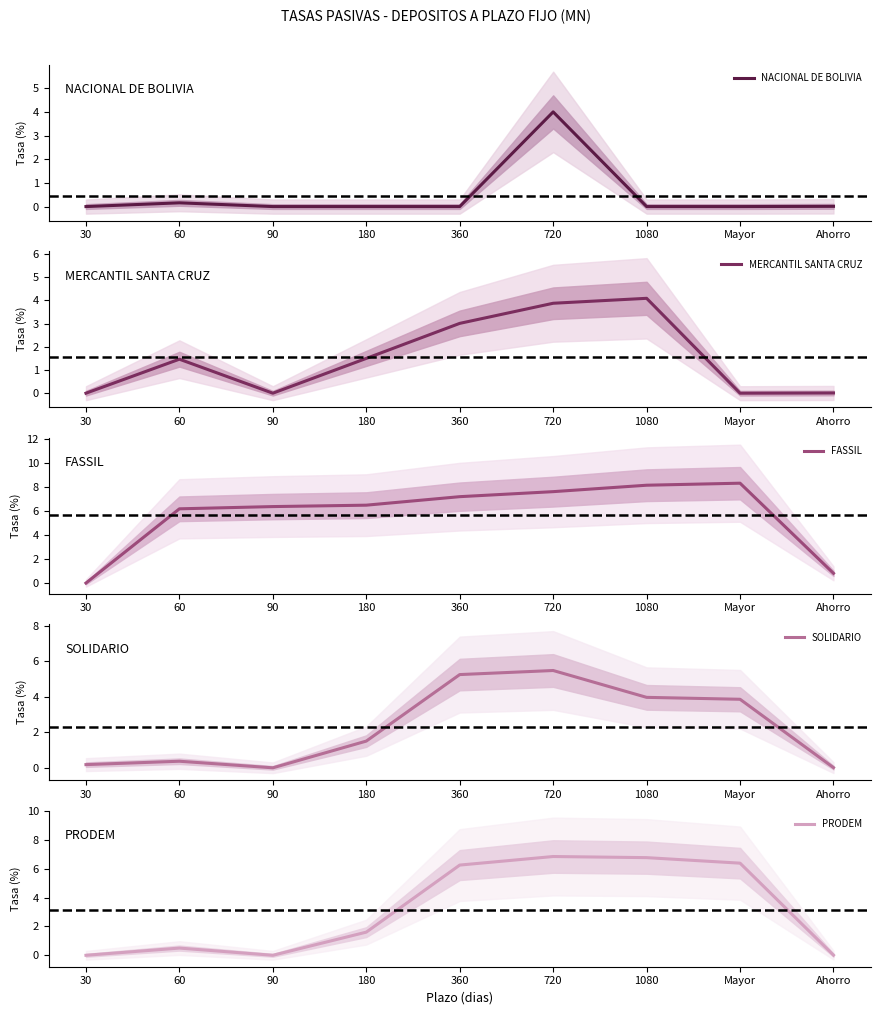

What is the label of the 6th point from the left?

720